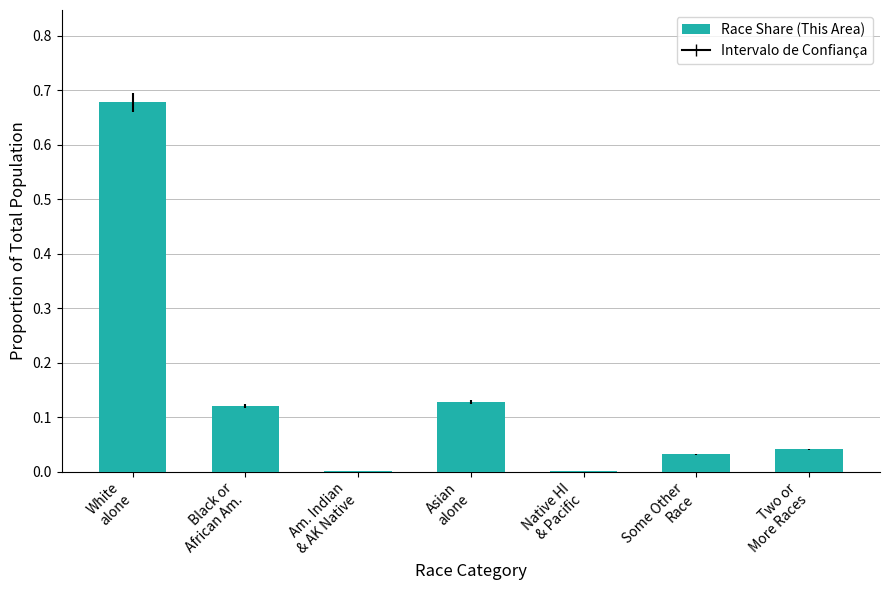

What is the sum of all values?

1.0